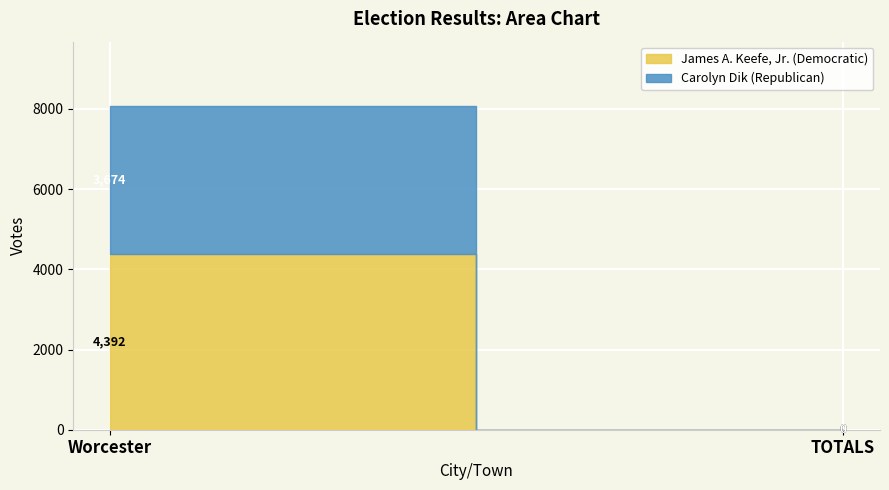

What is the highest value of the Carolyn Dik (Republican) series?

3674